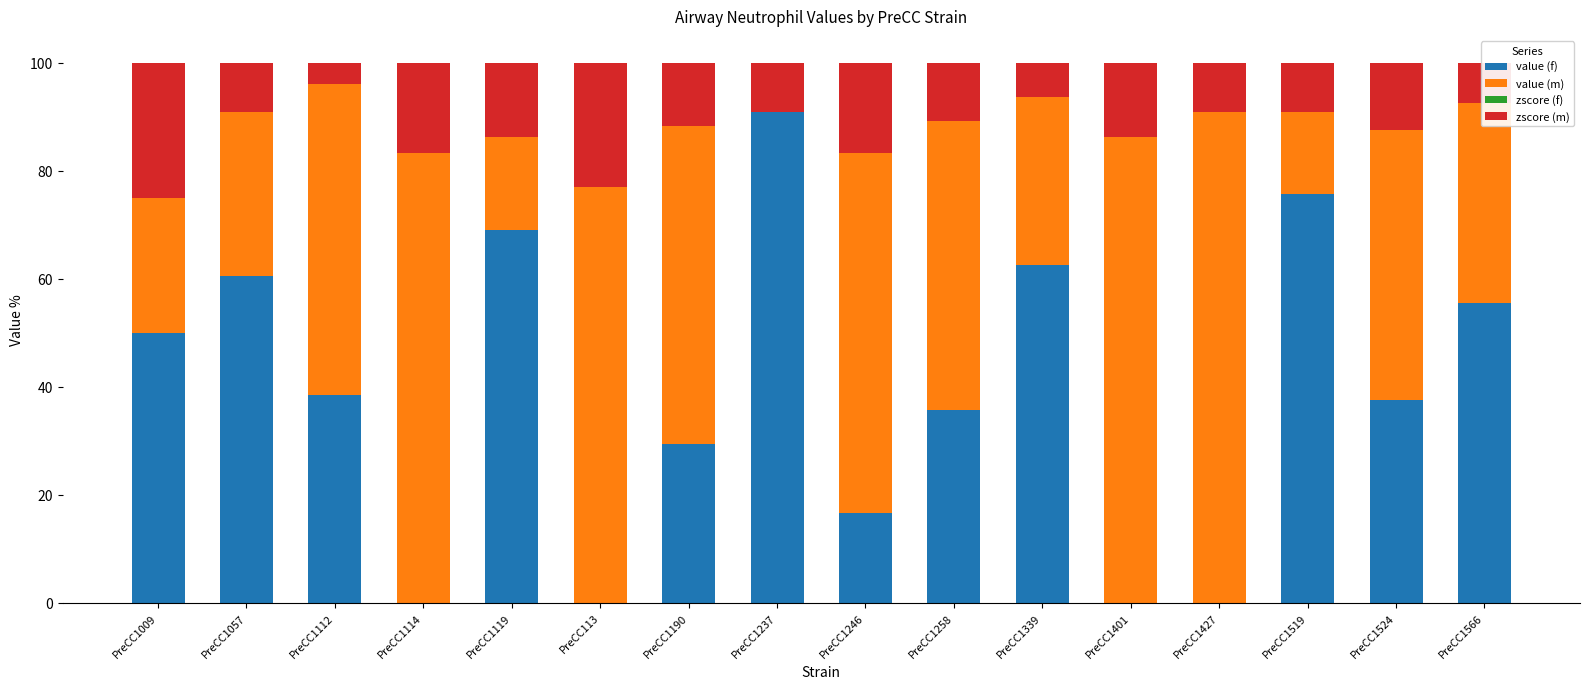

What is the total value across all series at PreCC1009?

100.0